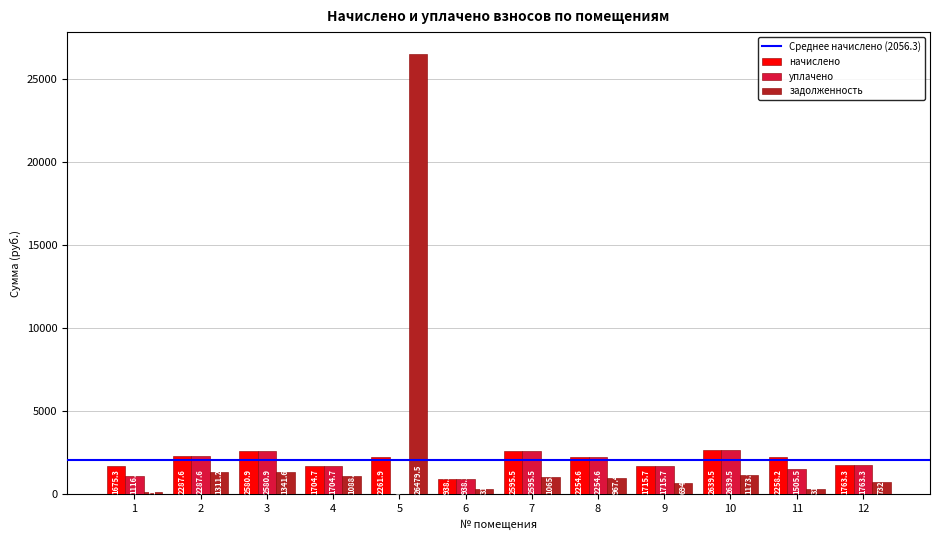

How many values in the начислено series exceed 2258?

6